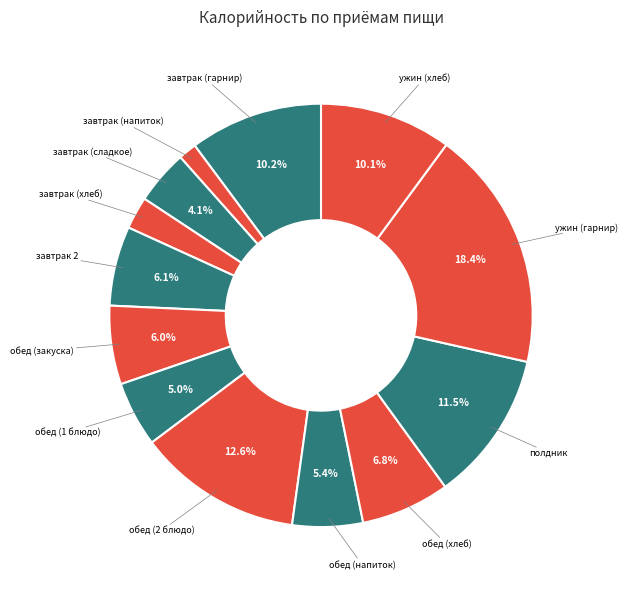

Is there a majority slice in this chart?

No